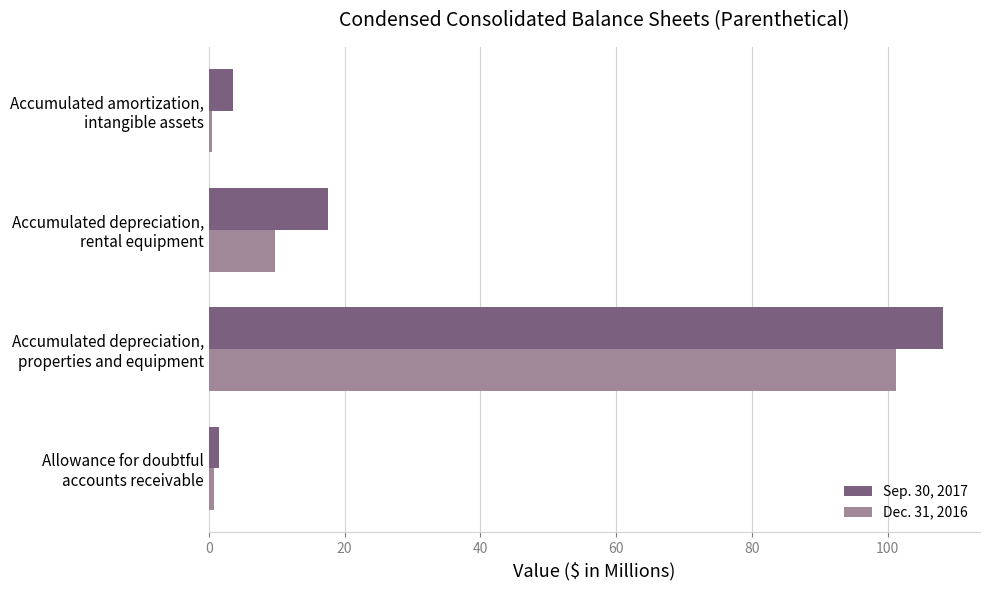

Which series has the largest total across all categories?

Sep. 30, 2017